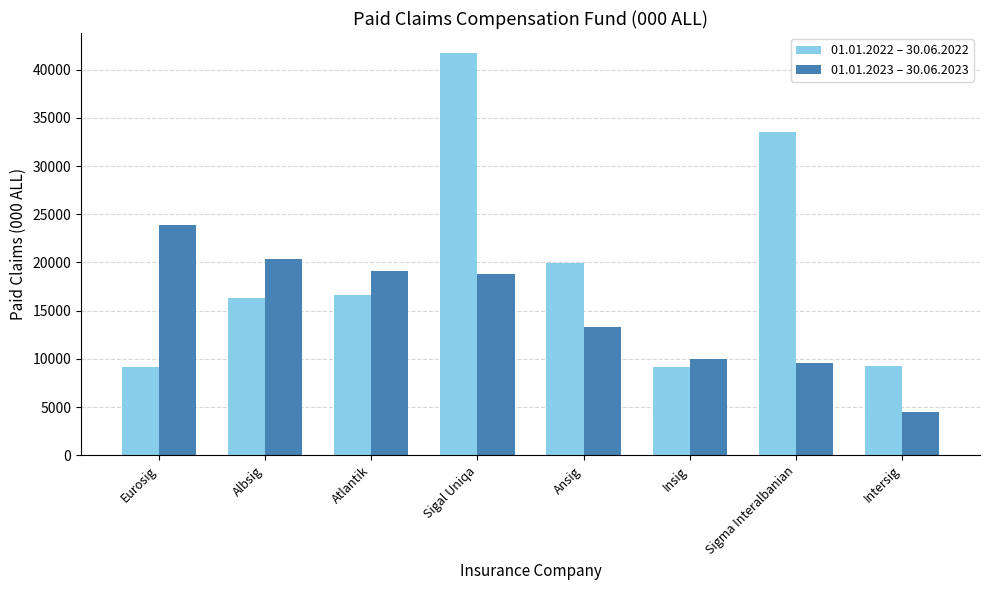

At Ansig, list the series in order from smallest to largest.

01.01.2023 – 30.06.2023, 01.01.2022 – 30.06.2022